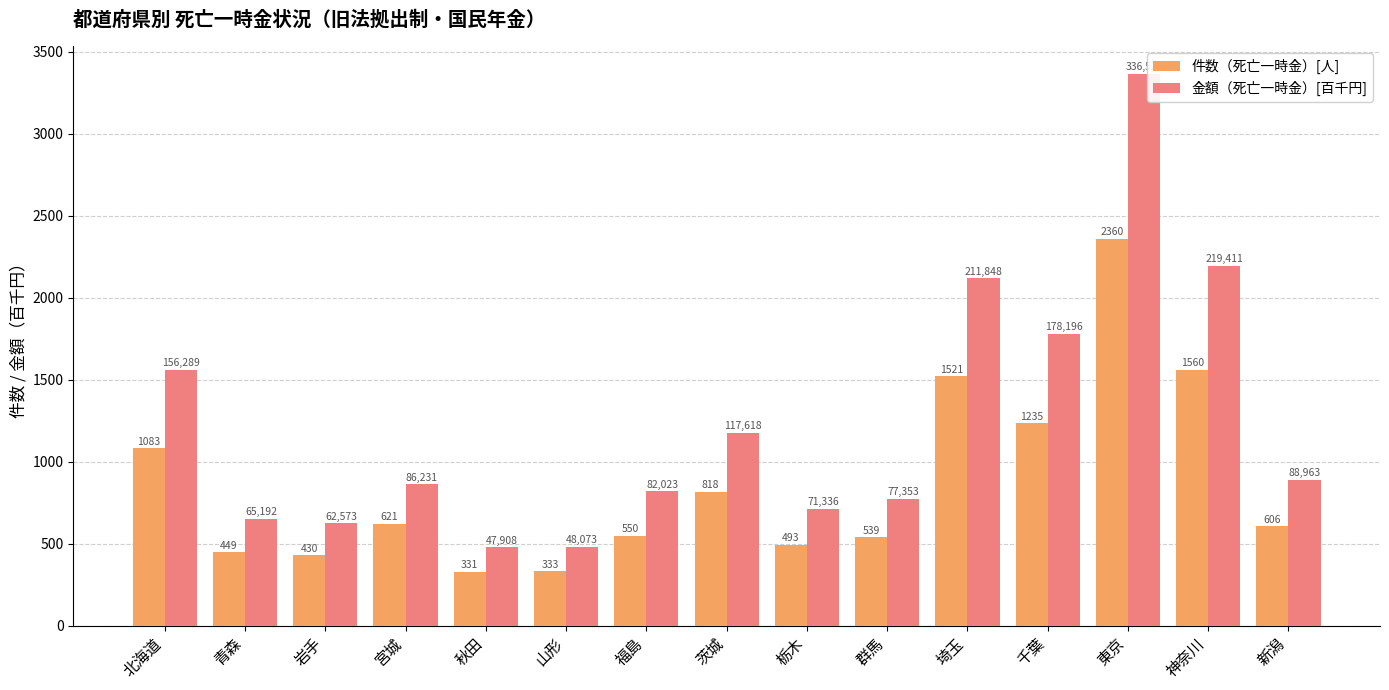

List the labels in order of 件数（死亡一時金）[人] value, largest first.

東京, 神奈川, 埼玉, 千葉, 北海道, 茨城, 宮城, 新潟, 福島, 群馬, 栃木, 青森, 岩手, 山形, 秋田